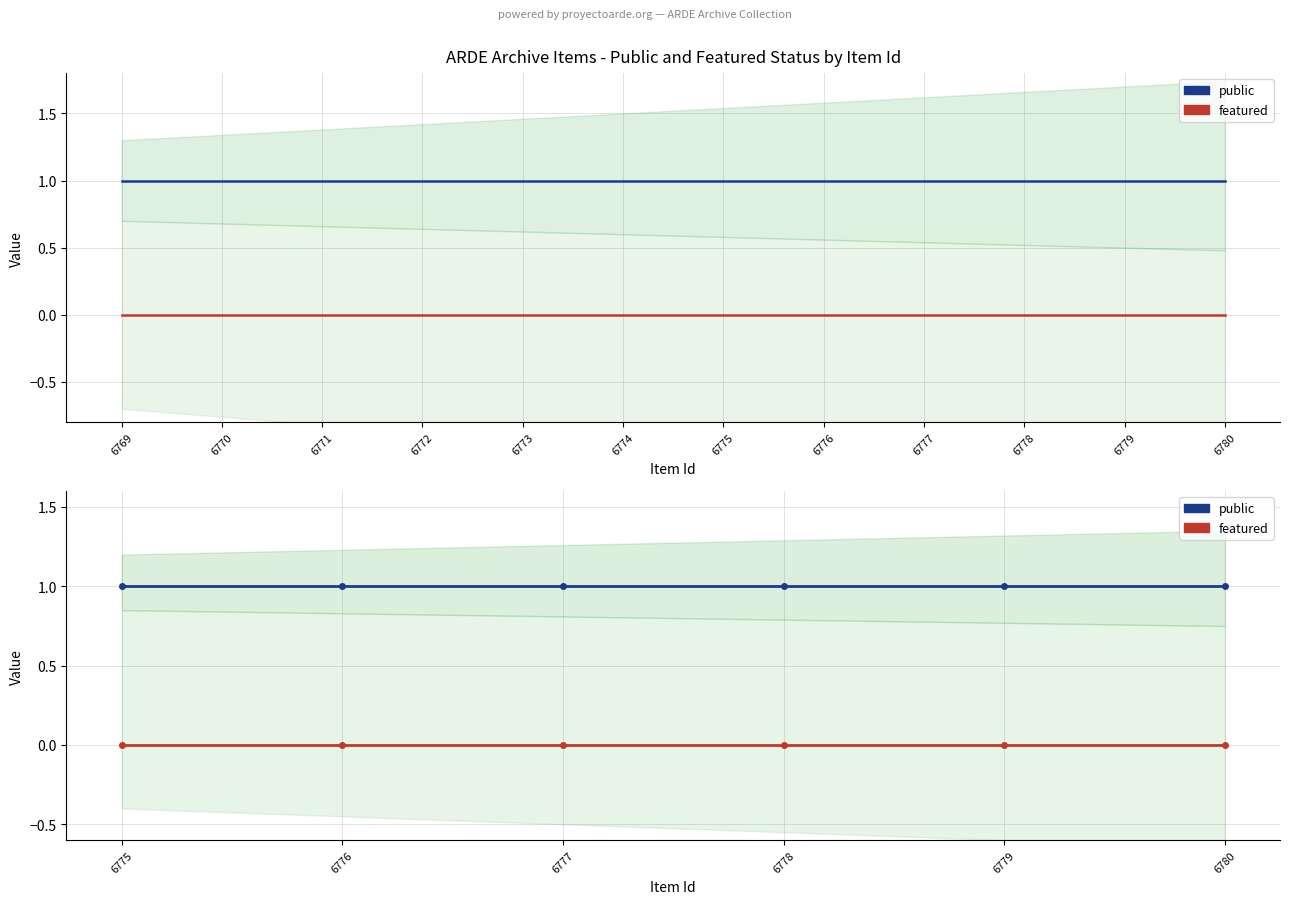

Which label corresponds to the largest value in the chart?

6775